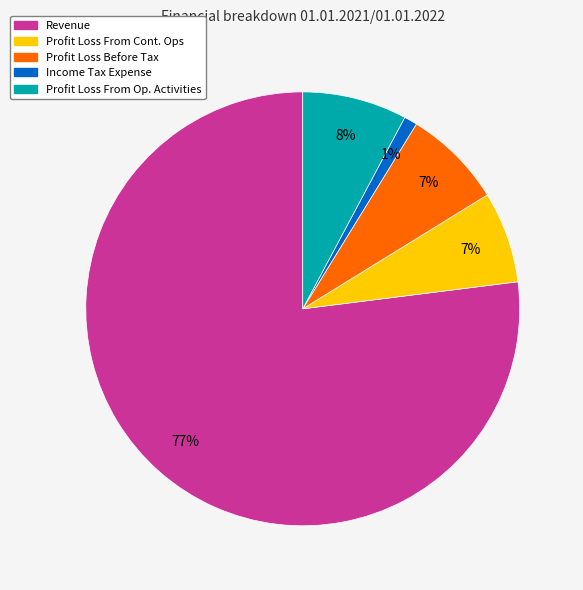

Is the sum of Revenue and Profit Loss From Cont. Ops greater than half?

Yes